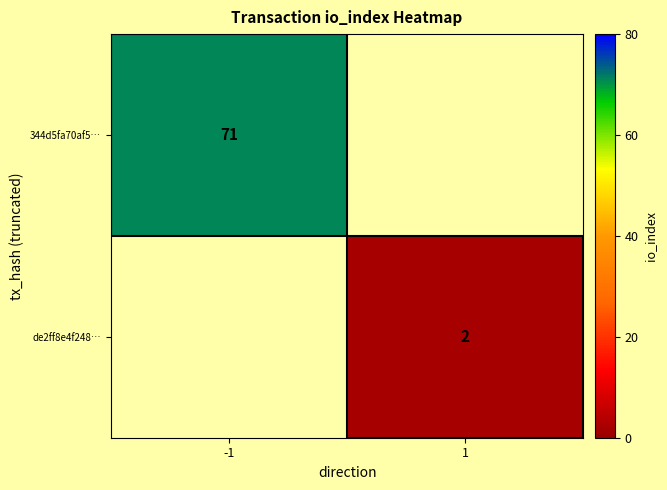

At how many categories does at least one series exceed 14?

1